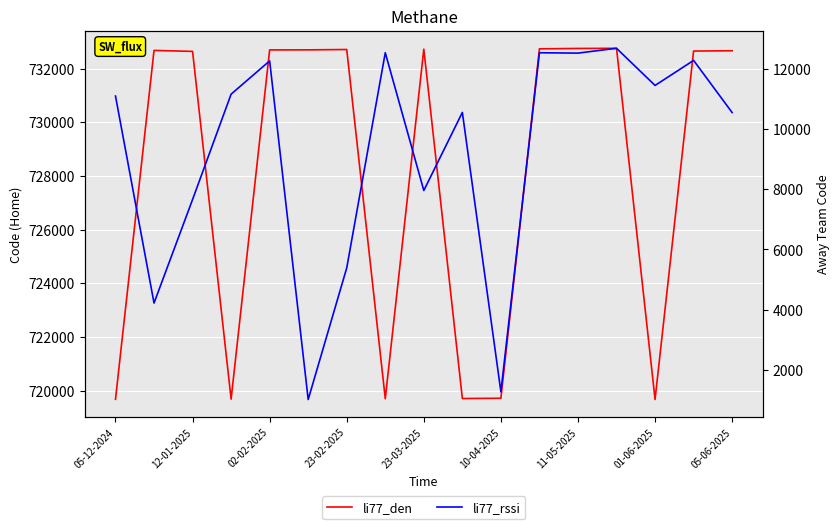

True or false: li77_rssi and li77_den intersect in this chart.

False